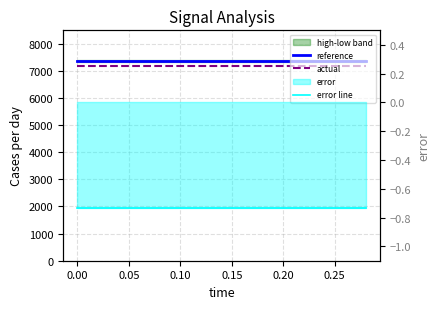

What is the lowest value of the reference series?

7358.2